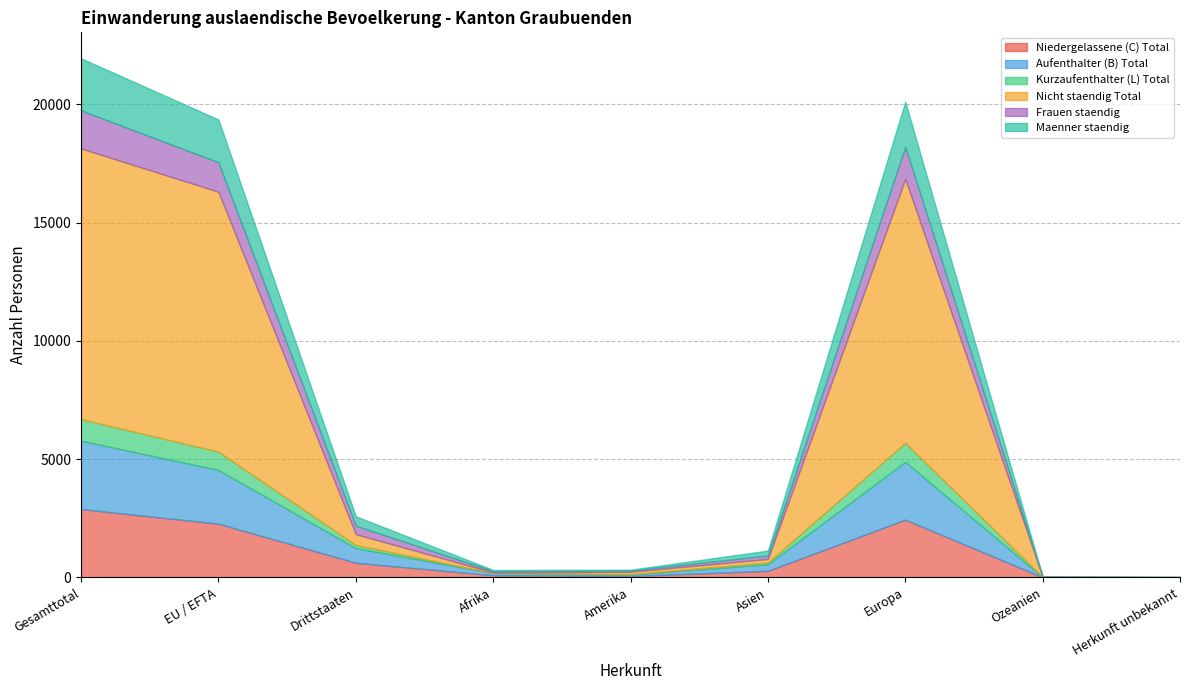

How many data points does each series have?

9